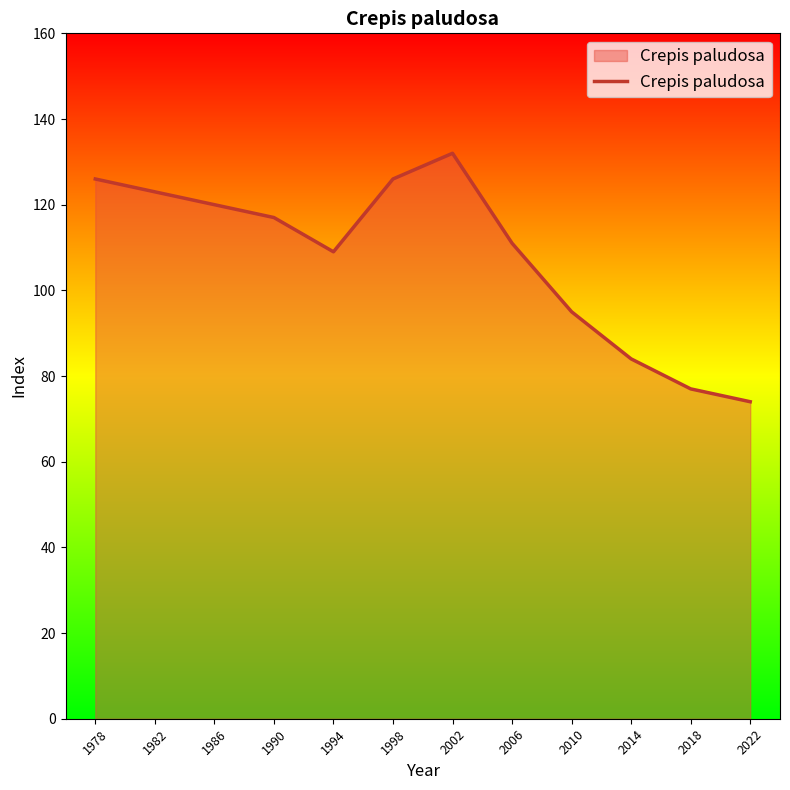

At which label is the value closest to 103?

1994